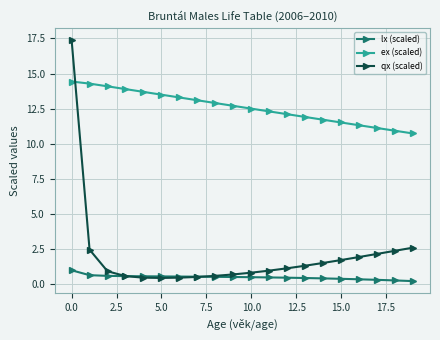

At how many categories does at least one series exceed 3?

20